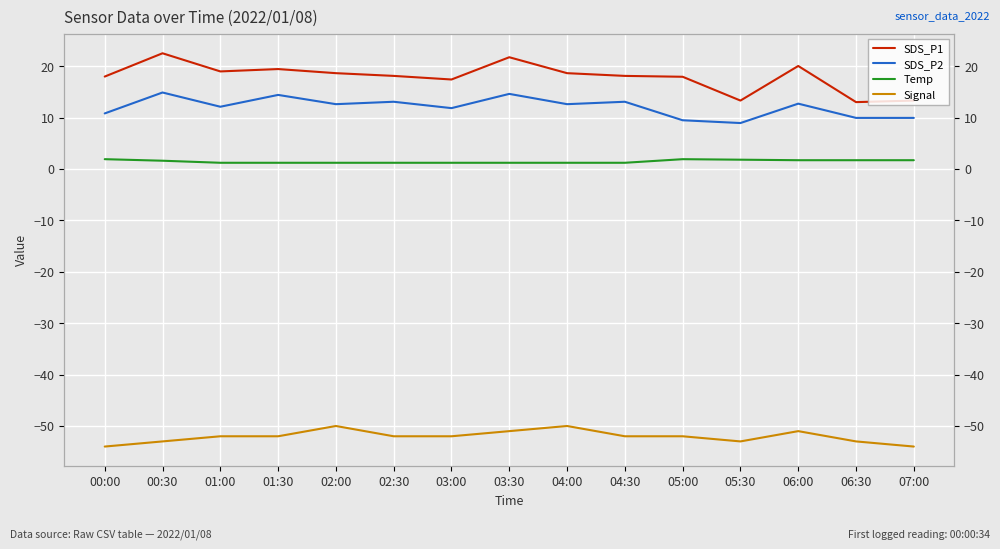

Which category has the highest value in the SDS_P2 series?

00:30